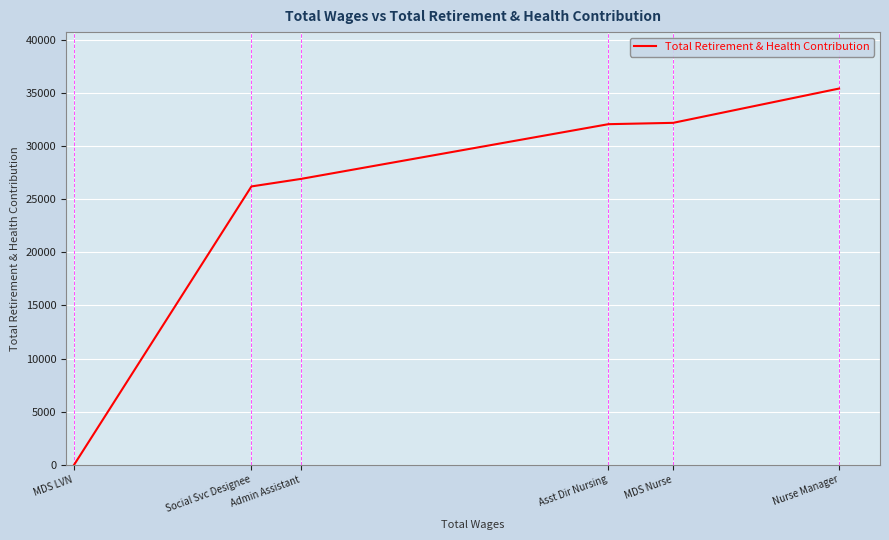

The value at MDS LVN is -22451. True or false?

False